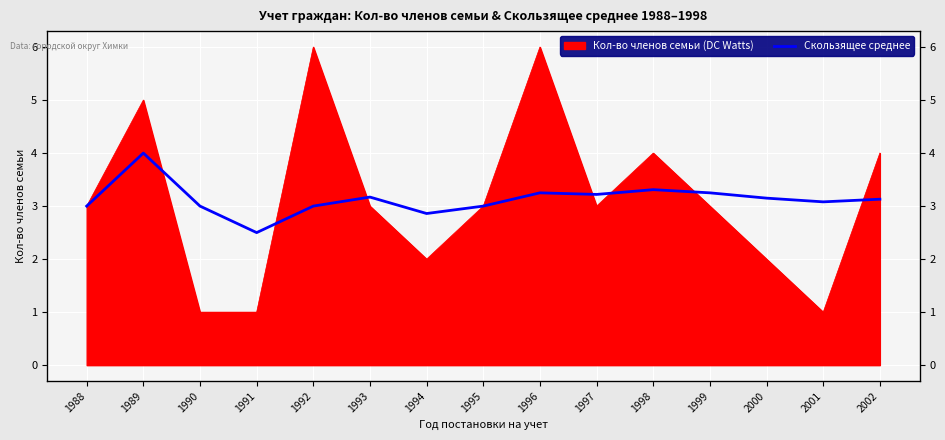

How many lines are shown in the chart?

1